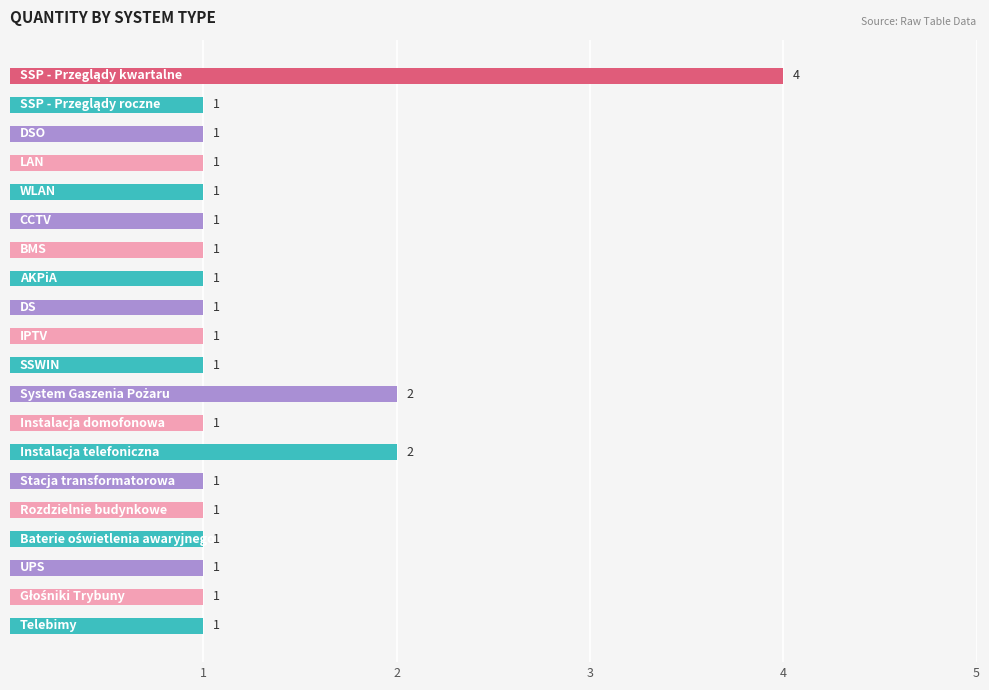

How many values are between 1 and 2?

19